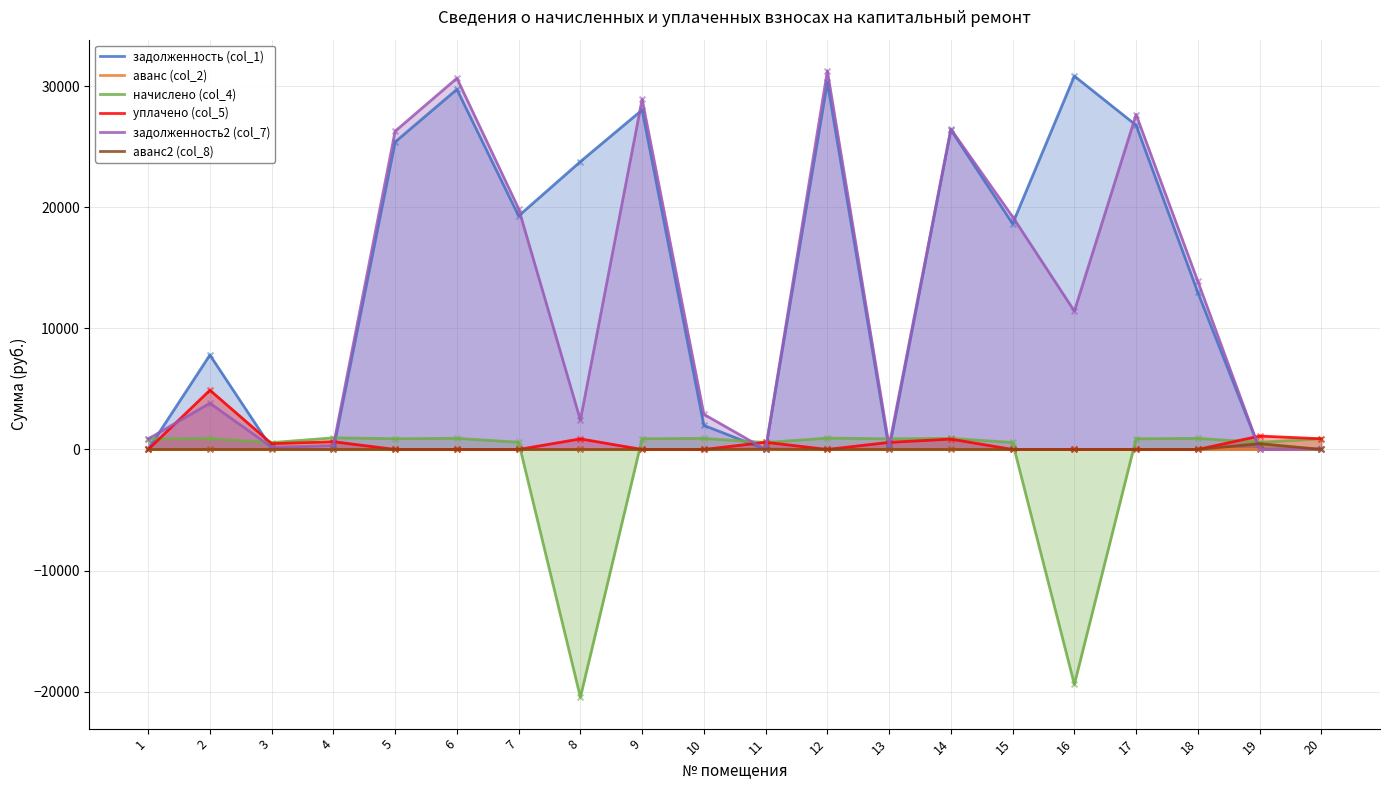

At how many categories does at least one series exceed 301?

20